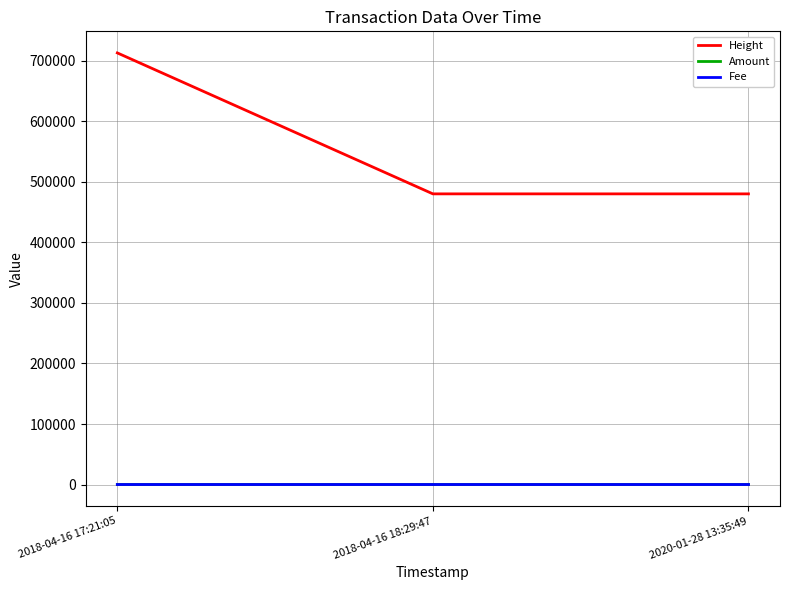

How many lines are shown in the chart?

3